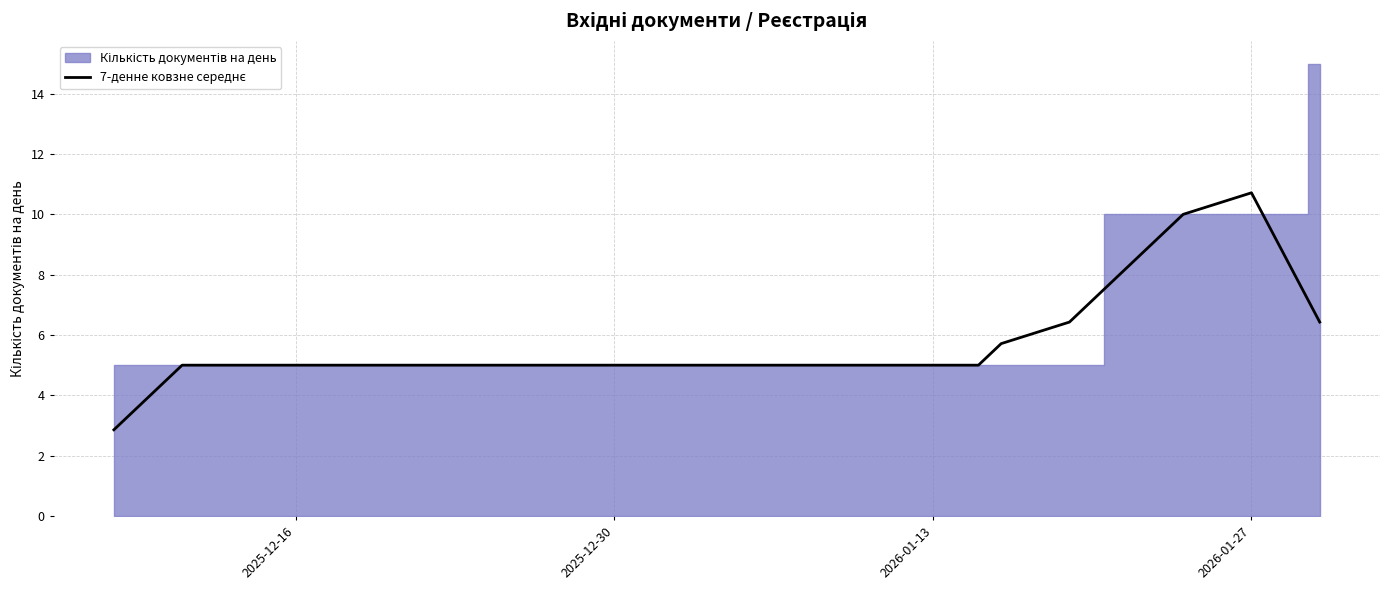

True or false: there are more than 0 points higher than both neighbors.

True